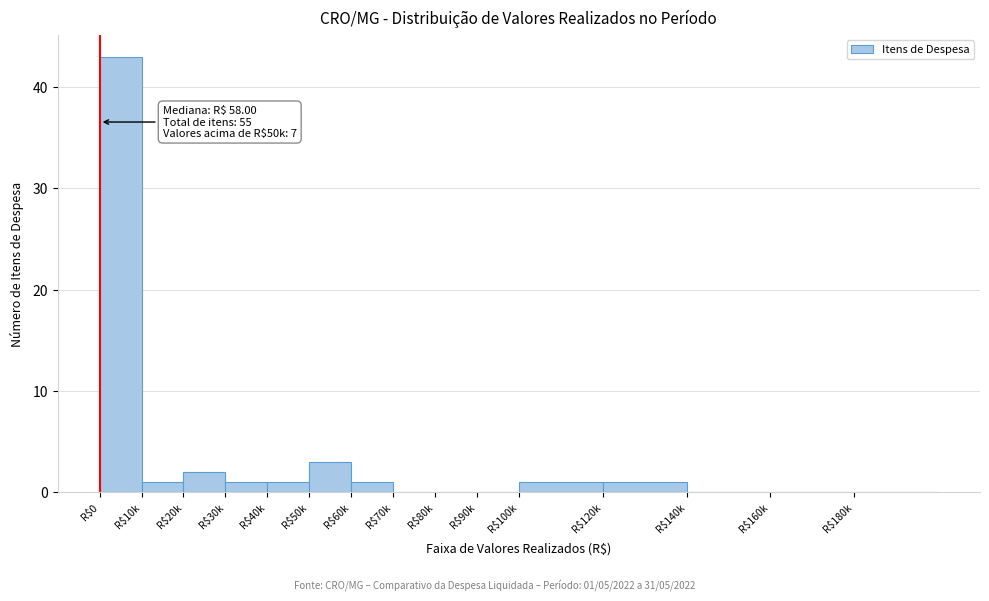

What is the maximum value shown in the chart?

43